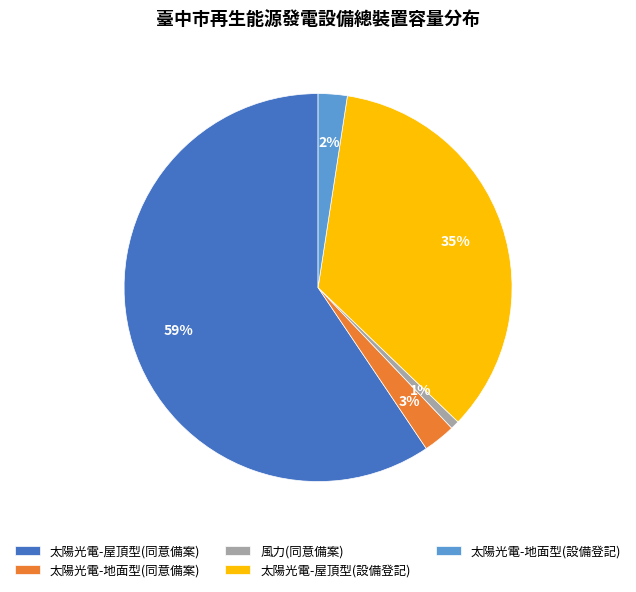

Between 風力(同意備案) and 太陽光電-地面型(設備登記), which is larger?

太陽光電-地面型(設備登記)